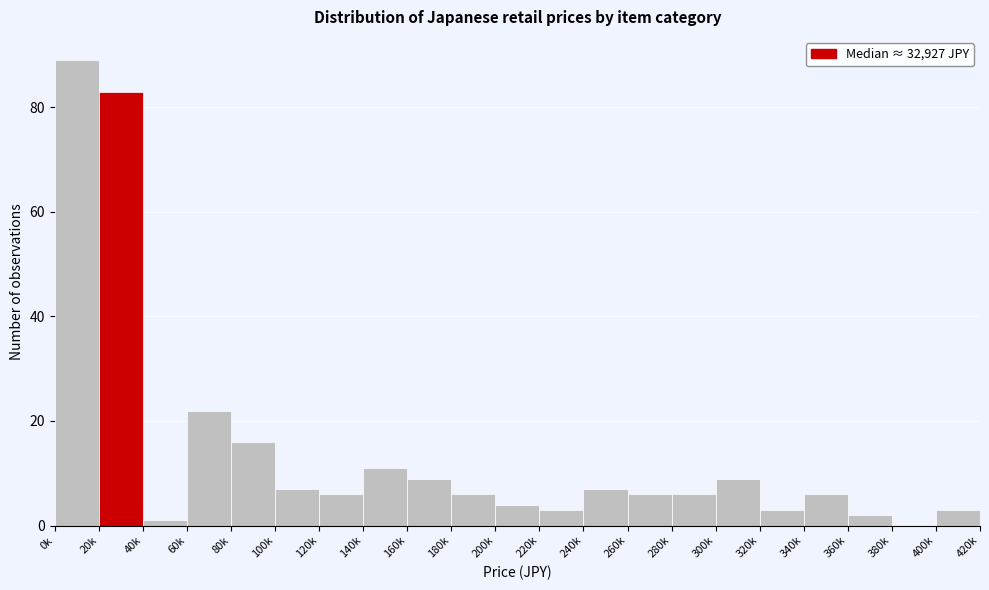

Reading left to right, list all the values displayed in this chart.

0k=89	20k=83	40k=1	60k=22	80k=16	100k=7	120k=6	140k=11	160k=9	180k=6	200k=4	220k=3	240k=7	260k=6	280k=6	300k=9	320k=3	340k=6	360k=2	380k=0	400k=3